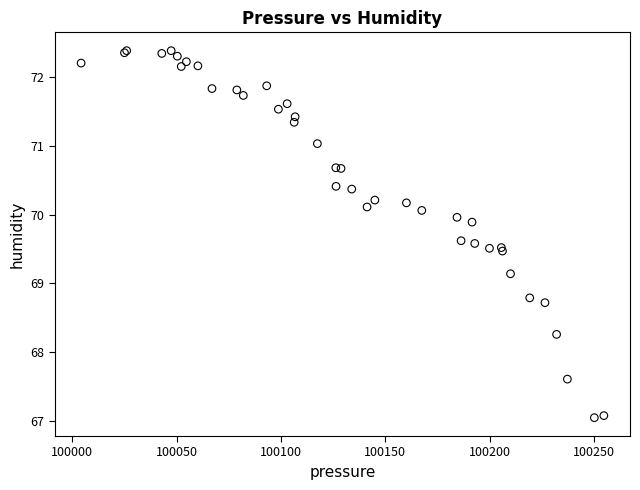

What Y value in the scatter plot is closest to 69?

69.1